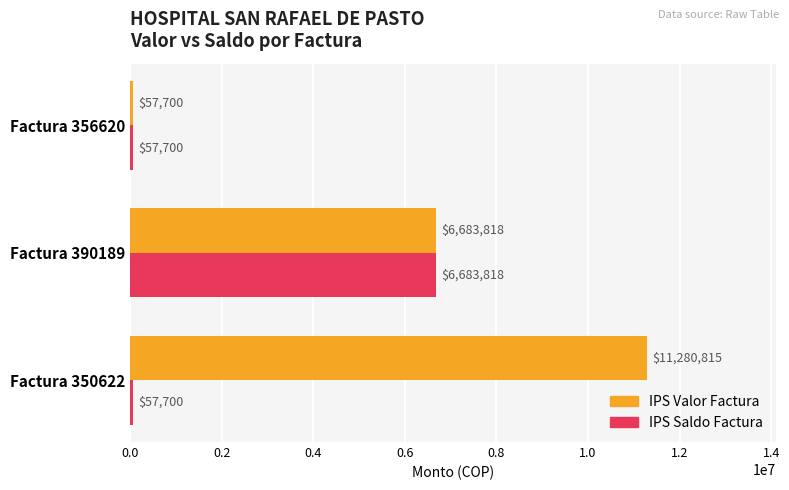

At how many categories does at least one series exceed 3385654?

2